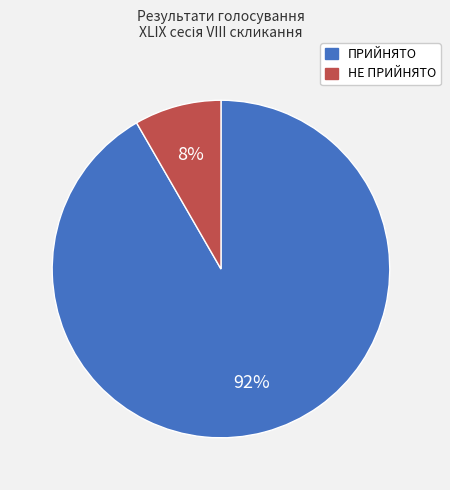

Rank the categories by value from highest to lowest.

ПРИЙНЯТО, НЕ ПРИЙНЯТО